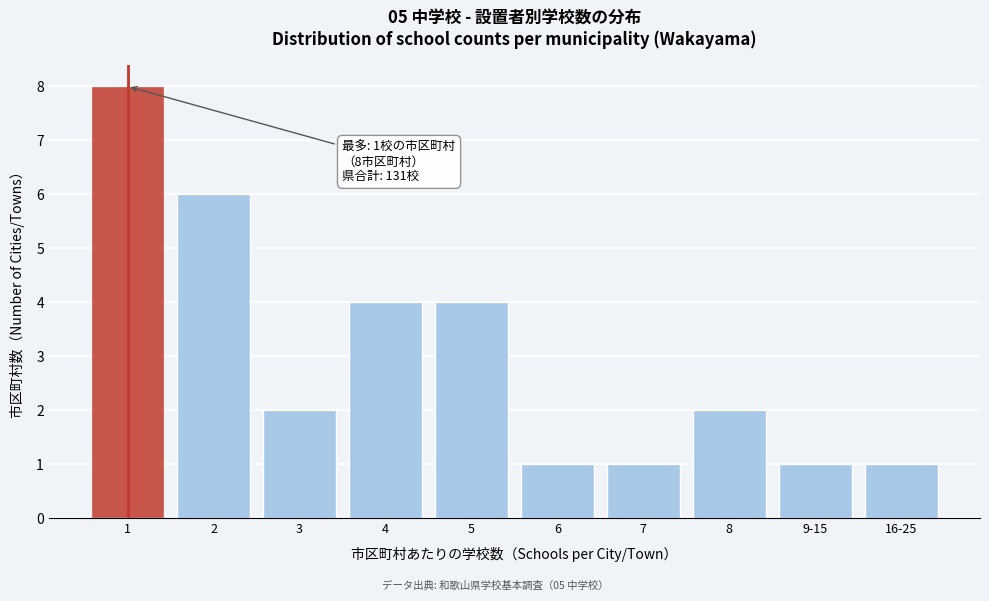

Reading left to right, transcribe all the data shown in this chart.

8	6	2	4	4	1	1	2	1	1